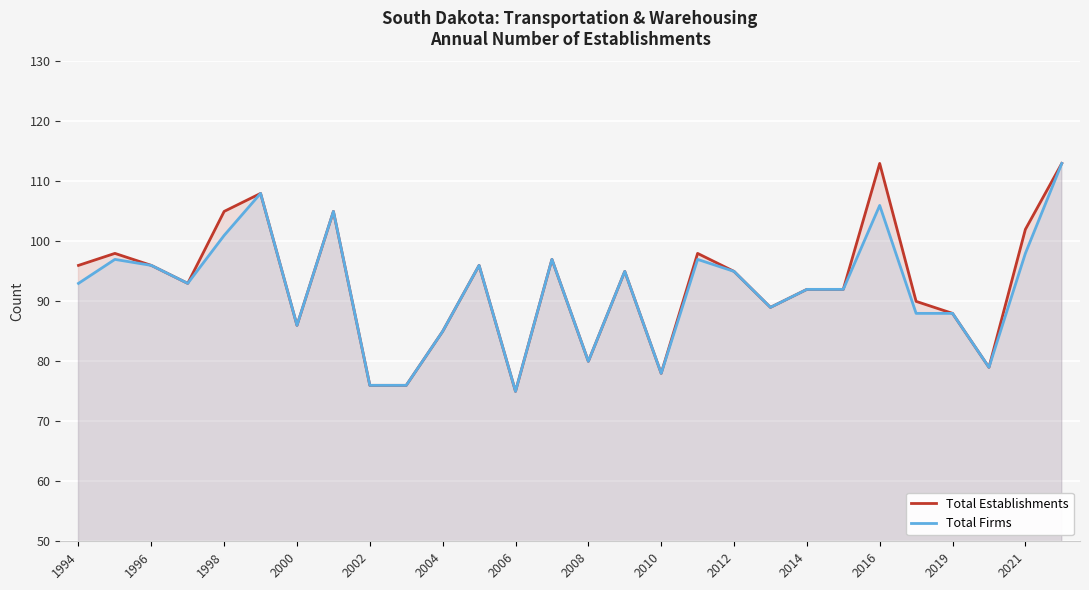

Which label corresponds to the smallest value in the chart?

2006